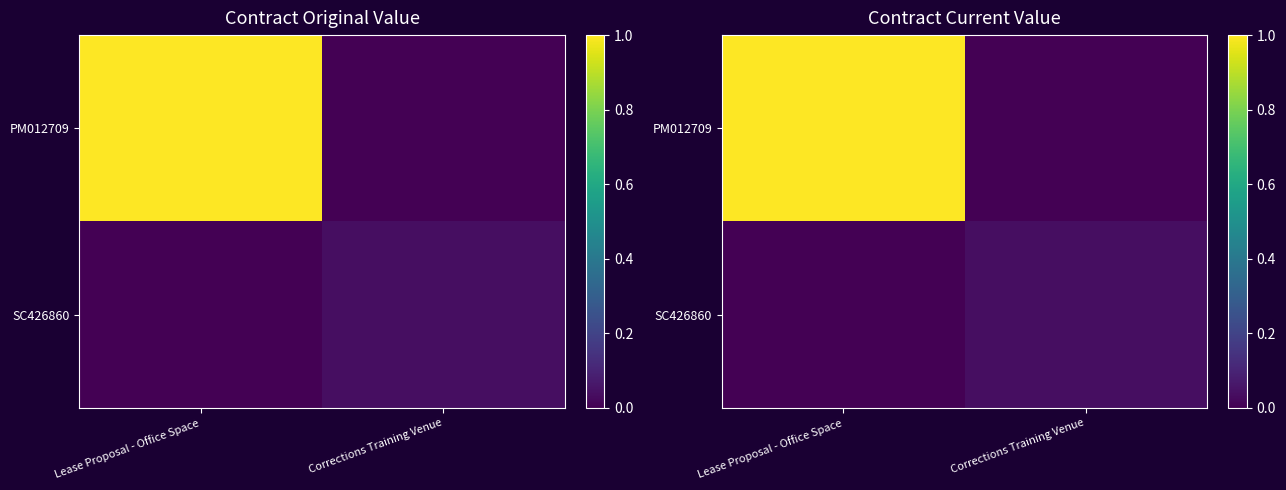

Which category has the lowest value in the SC426860 series?

Lease Proposal - Office Space